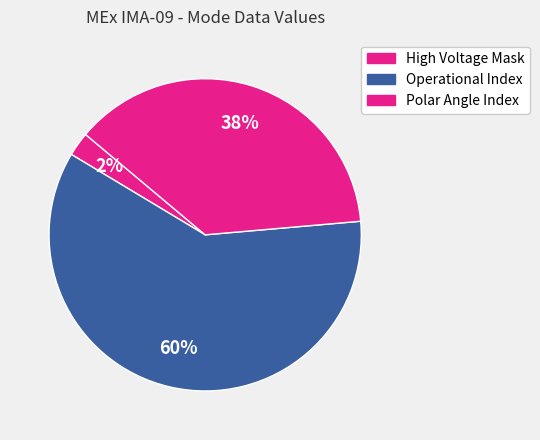

How many slices are in this pie chart?

3